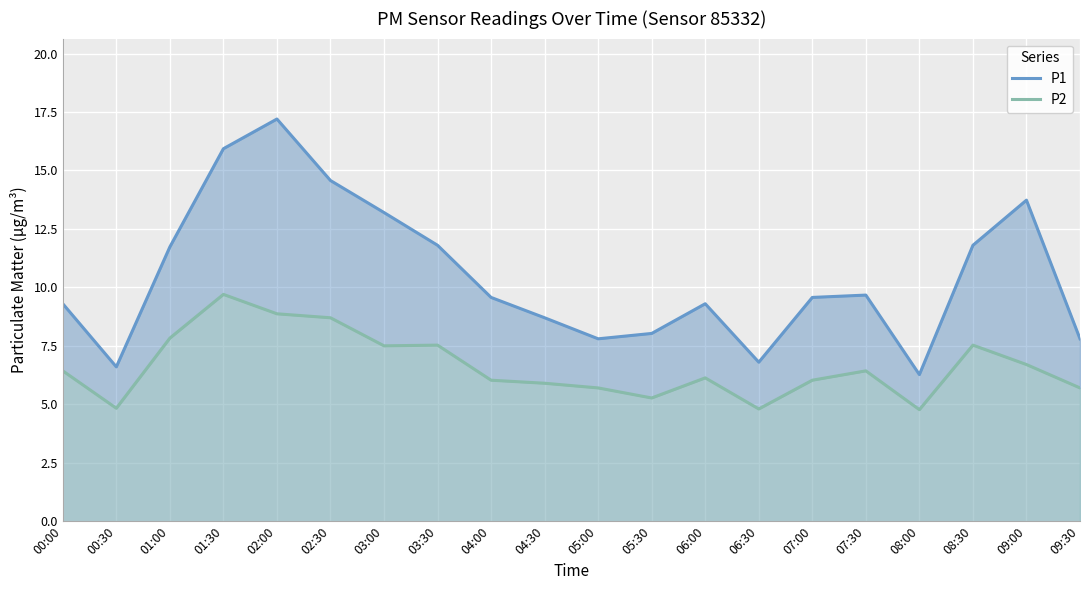

What are all the series names shown in the legend?

P1, P2